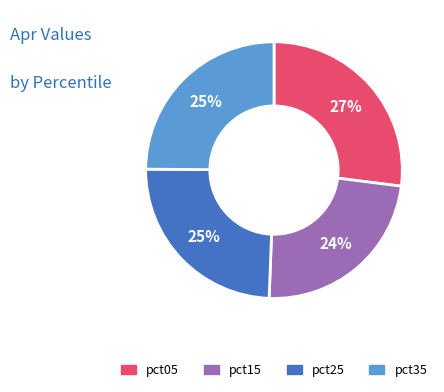

Between pct35 and pct15, which is larger?

pct35